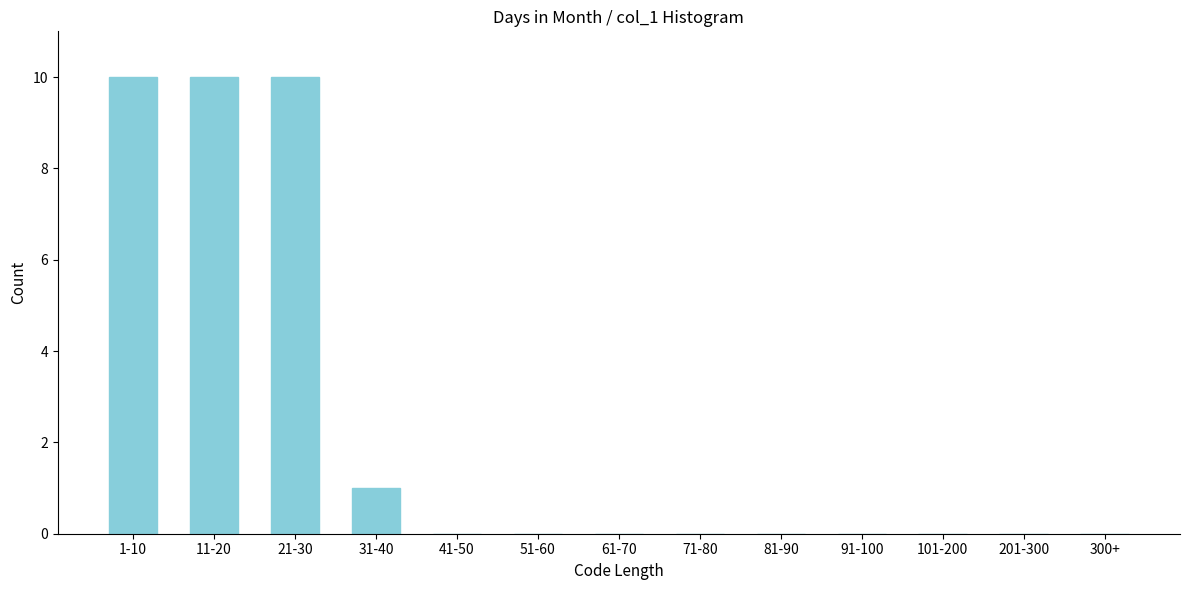

Reading left to right, what are all the values shown in this chart?

1-10=10	11-20=10	21-30=10	31-40=1	41-50=0	51-60=0	61-70=0	71-80=0	81-90=0	91-100=0	101-200=0	201-300=0	300+=0